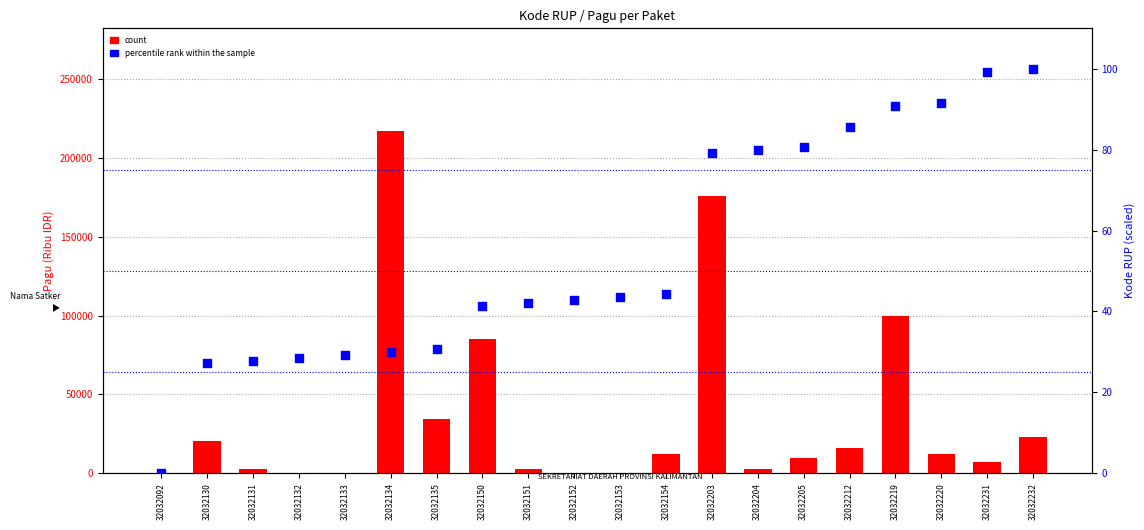

Which series has the largest total across all categories?

count